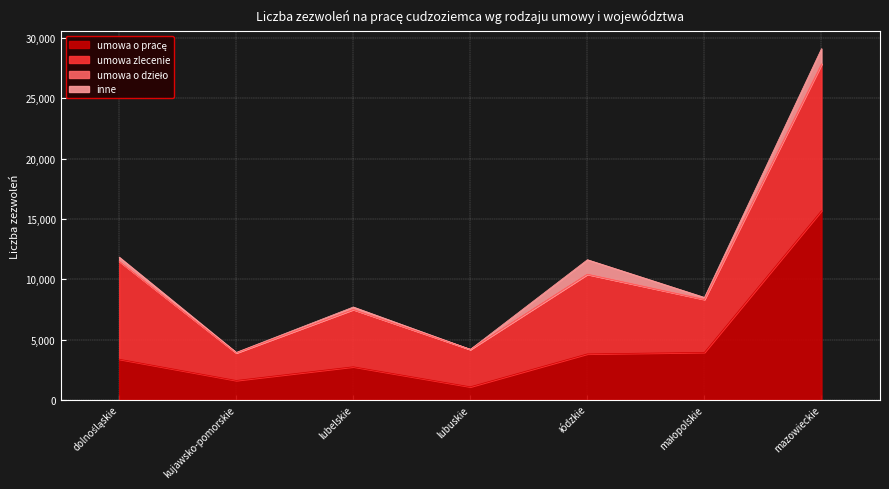

Which category has the lowest value in the umowa o pracę series?

lubuskie